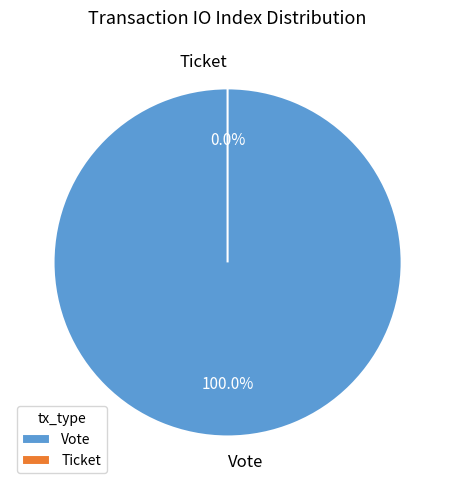

What is the change in value from Vote to Ticket?

-1